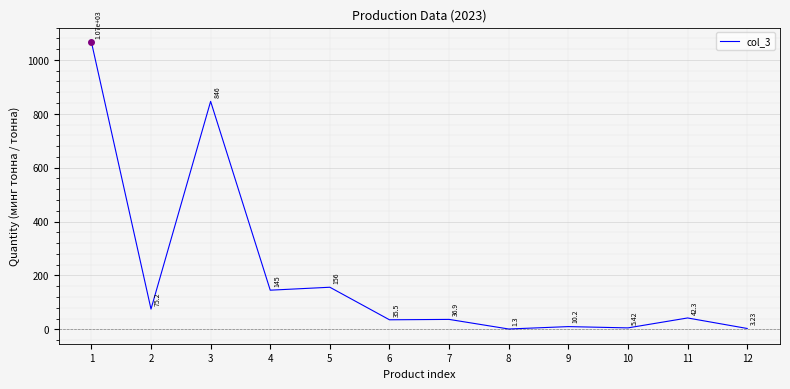

List the labels in order of value, smallest first.

8, 12, 10, 9, 6, 7, 11, 2, 4, 5, 3, 1